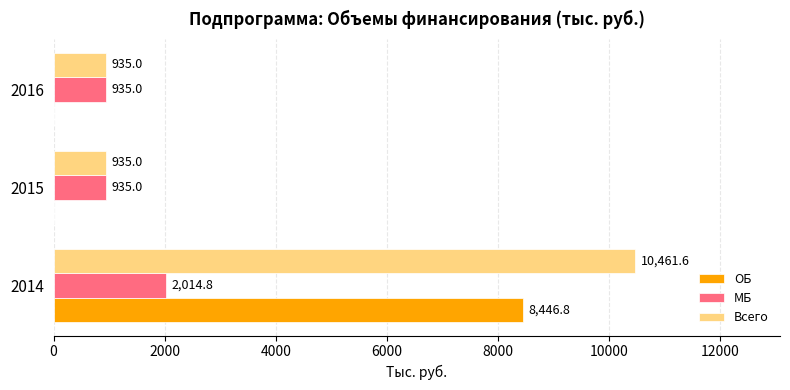

What is the total value across all series at 2014?

20923.2